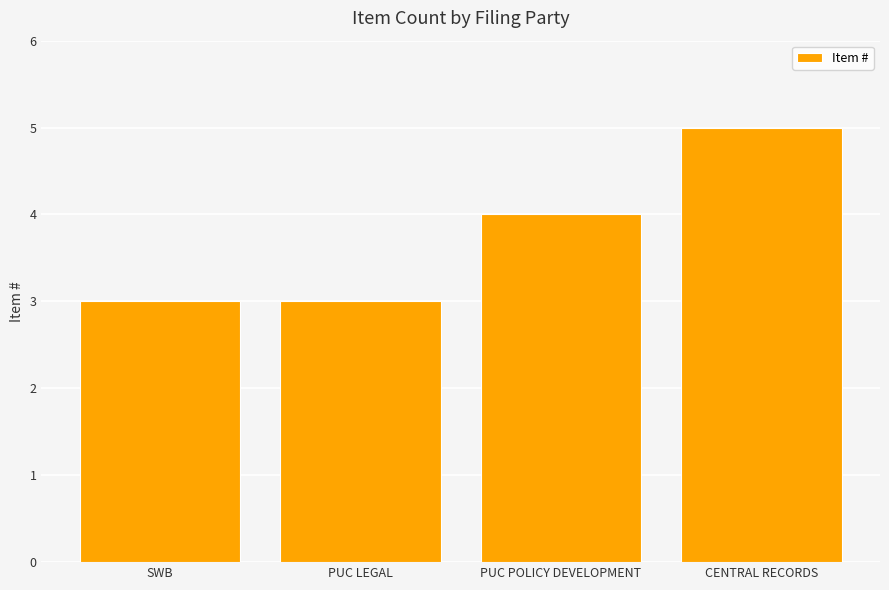

The chart shows a value of 5 at CENTRAL RECORDS. True or false?

True